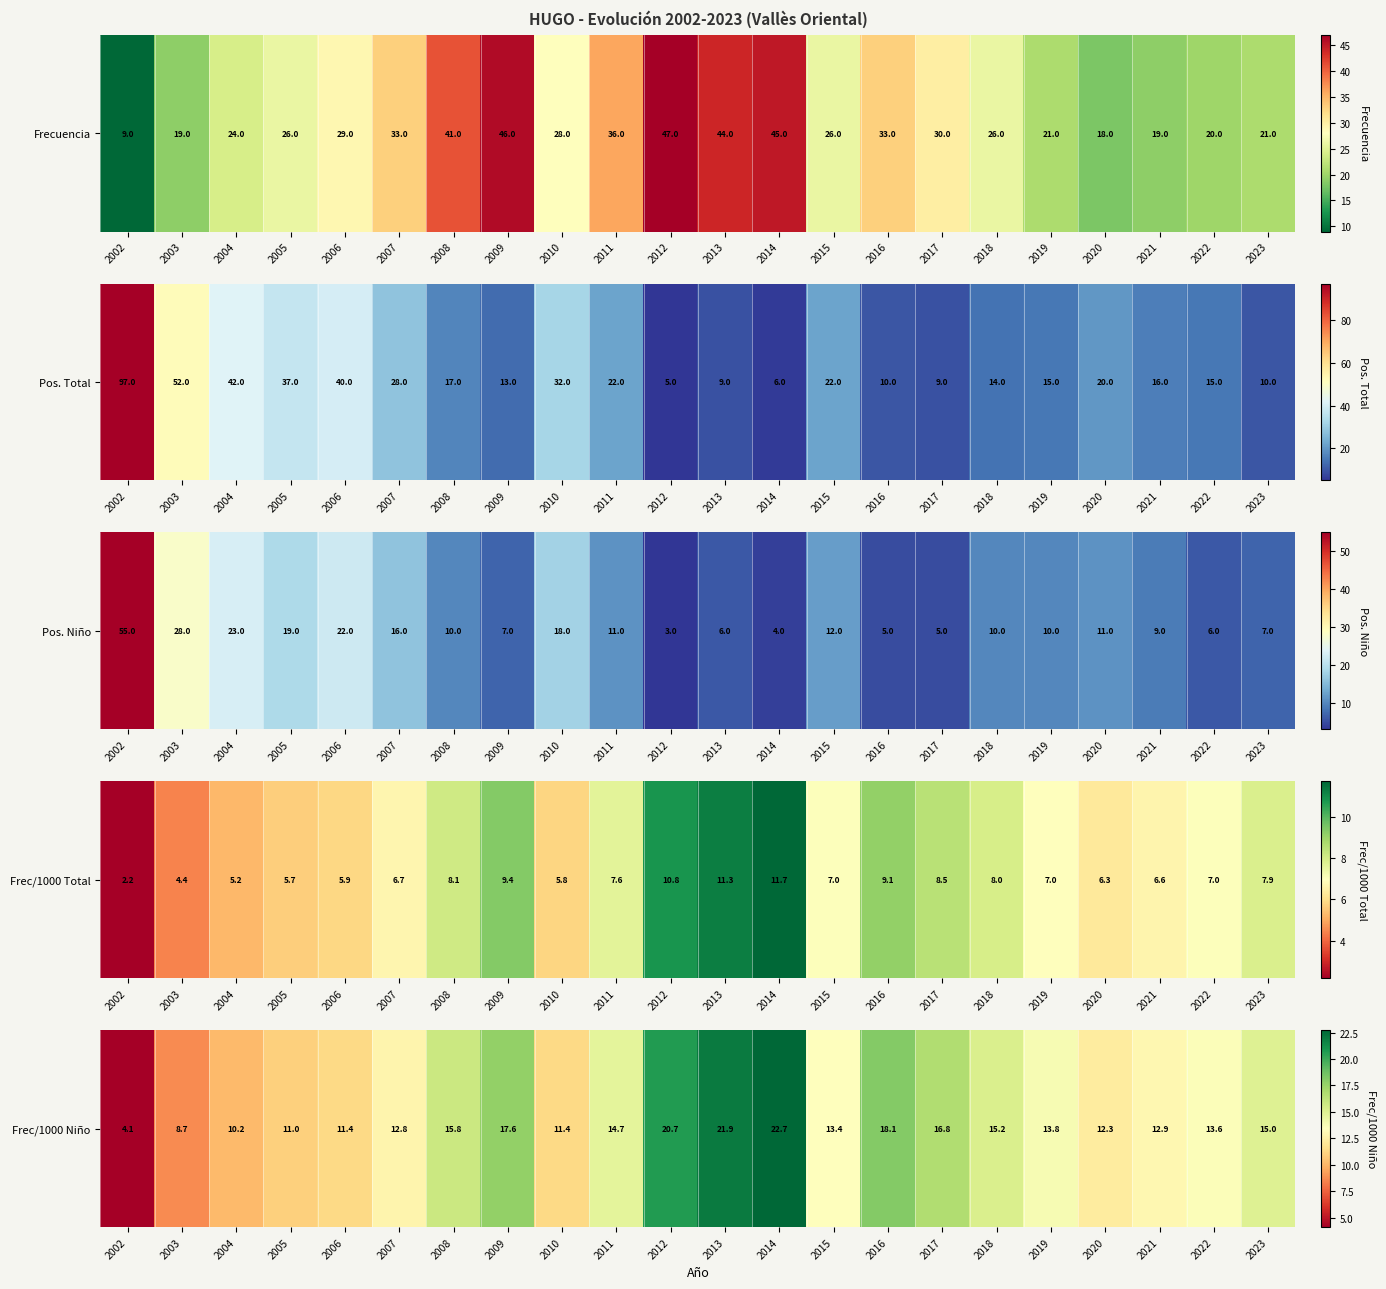

Approximately how many times larger is the value at 2018 compared to 2005?

1.4